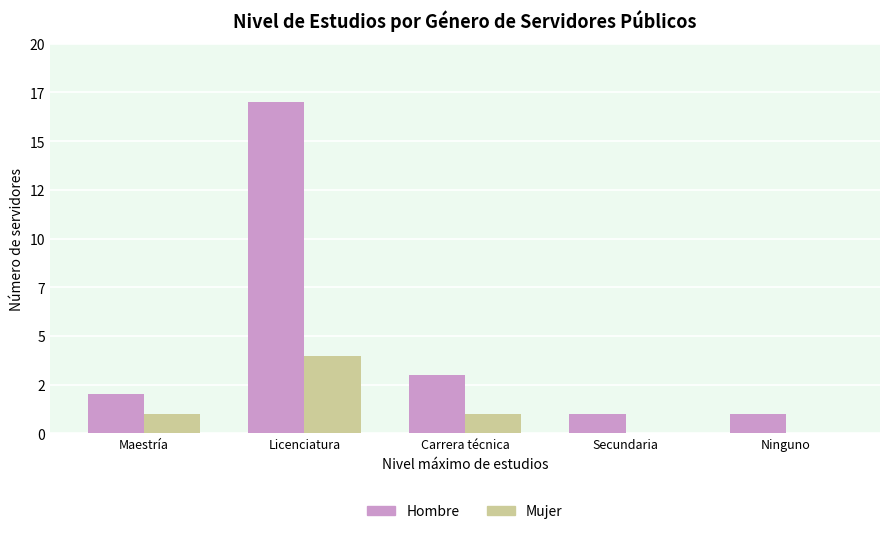

What are all the series names shown in the legend?

Hombre, Mujer